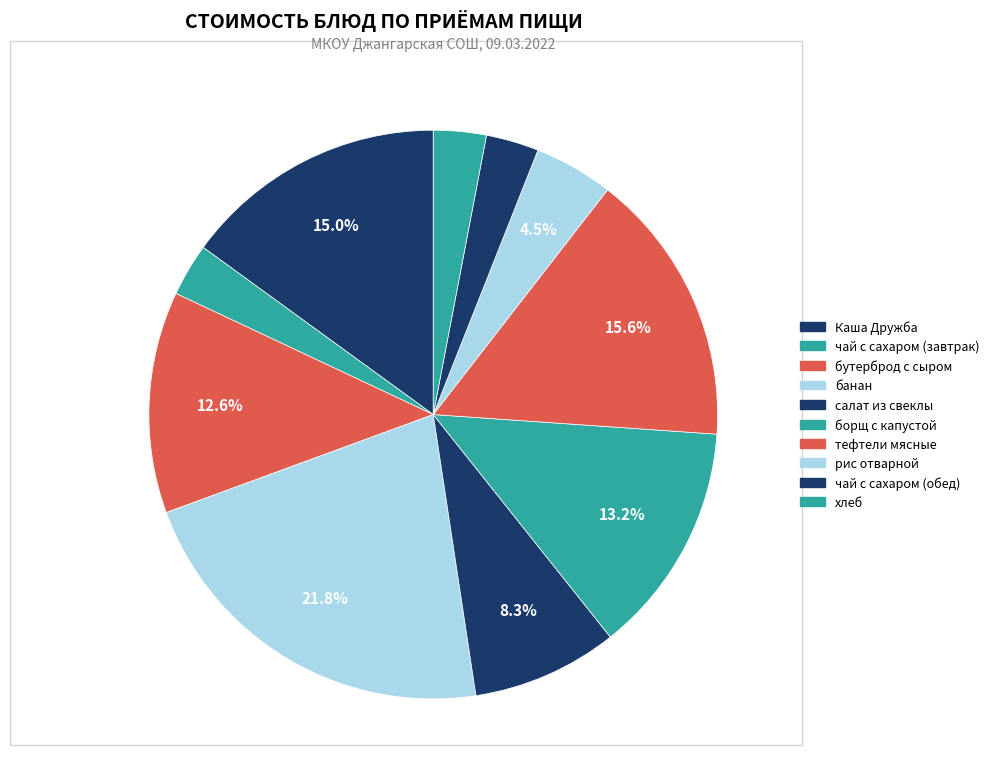

The банан slice represents 22% of the pie. True or false?

True